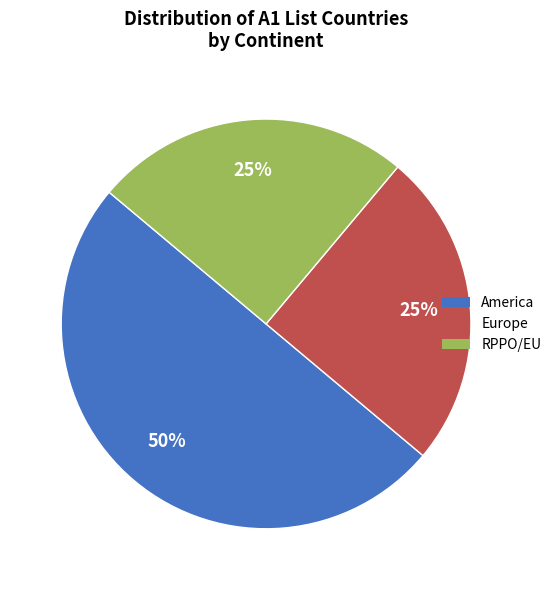

Do RPPO/EU and America together represent more than half of the pie?

Yes